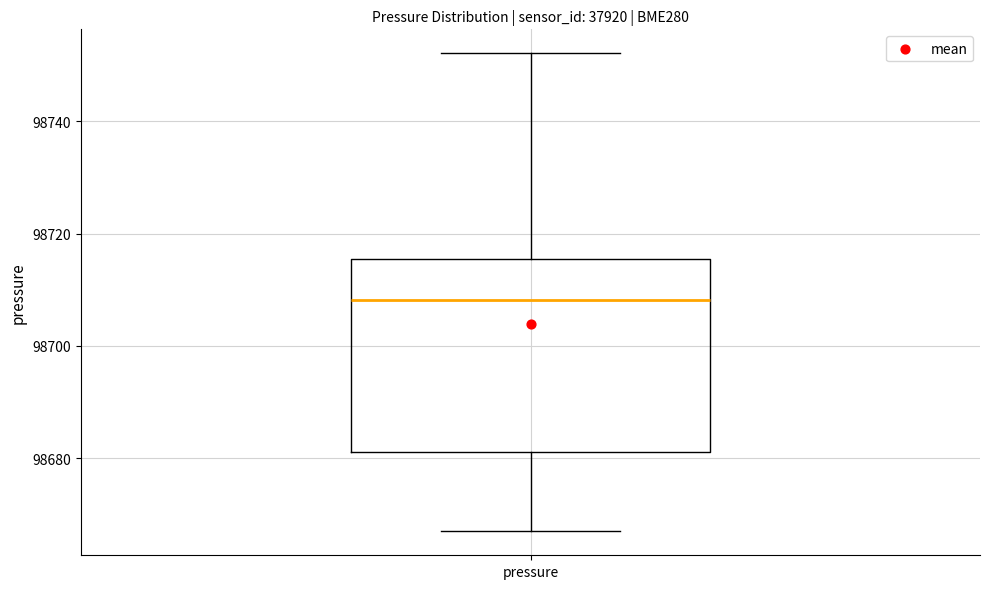

Transcribe this box plot: give where the median line is, the range the box spans, and where the two whiskers end, as read against the y-axis. The values are not printed on the chart, so give them approximately, as read against the axis.

median 98708, box 98682 to 98716, whiskers 98666 to 98752